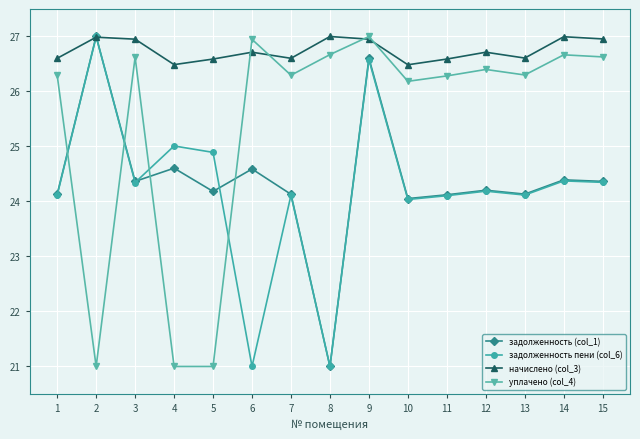

Where does the задолженность (col_1) series first go above 24?

1